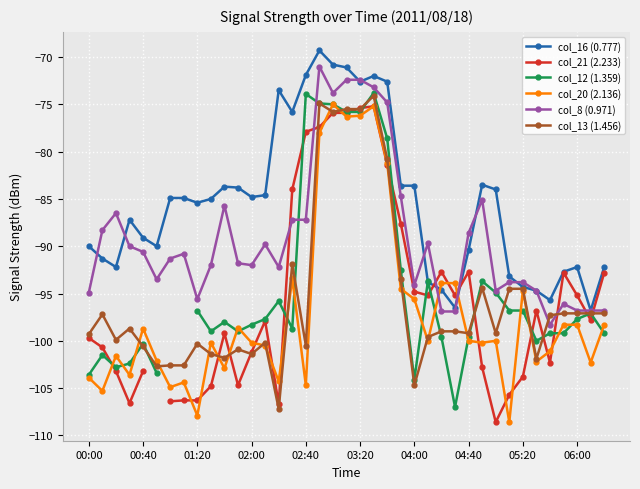

How many data points in col_20 (2.136) are less than -100?

19